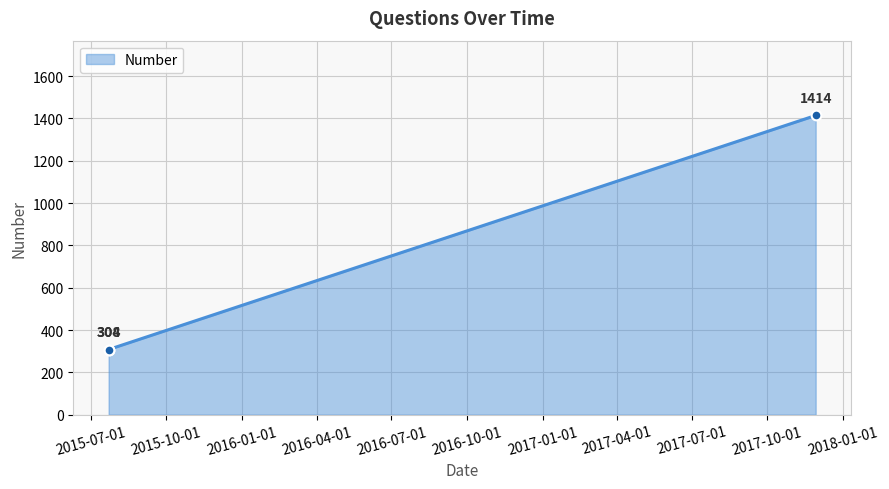

Approximately how many times larger is the value at 2015-07-23 compared to 2015-07-23?

1.0